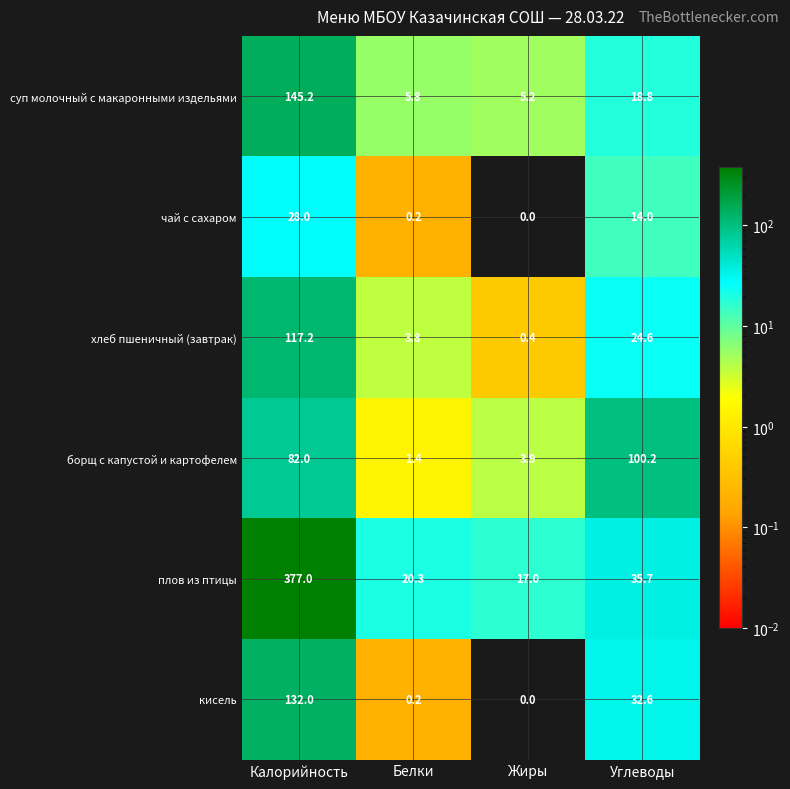

What is the difference between the maximum and second lowest values in the борщ с капустой и картофелем series?

96.3